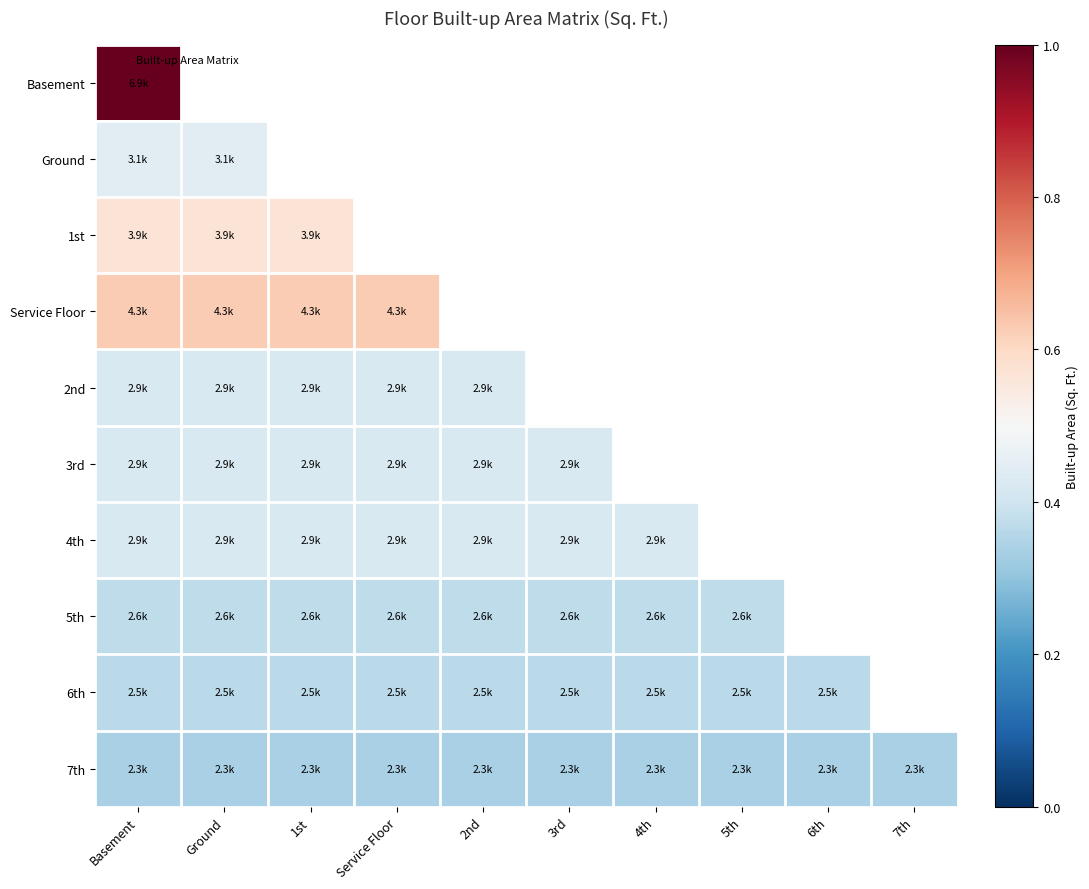

The 2nd series shows 0.4 at Service Floor. True or false?

True